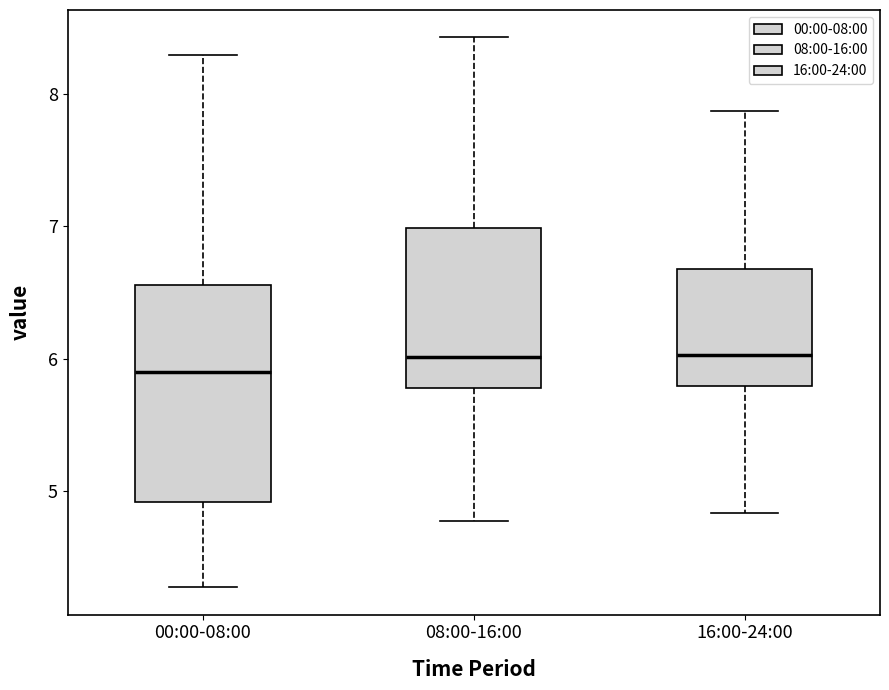

Which box is the tallest, from its lower edge to its upper edge?

00:00-08:00